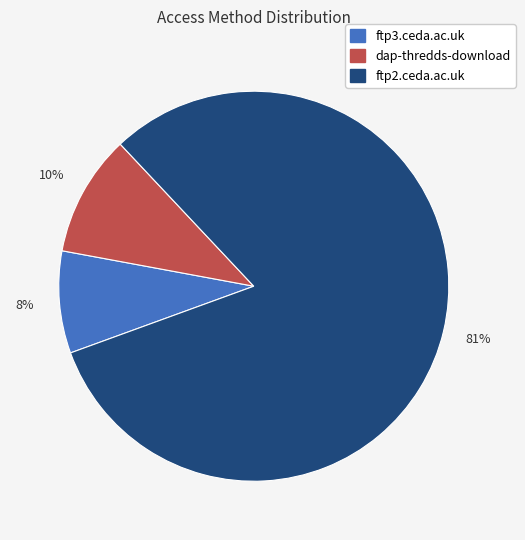

True or false: ftp3.ceda.ac.uk accounts for 20% of the total.

False